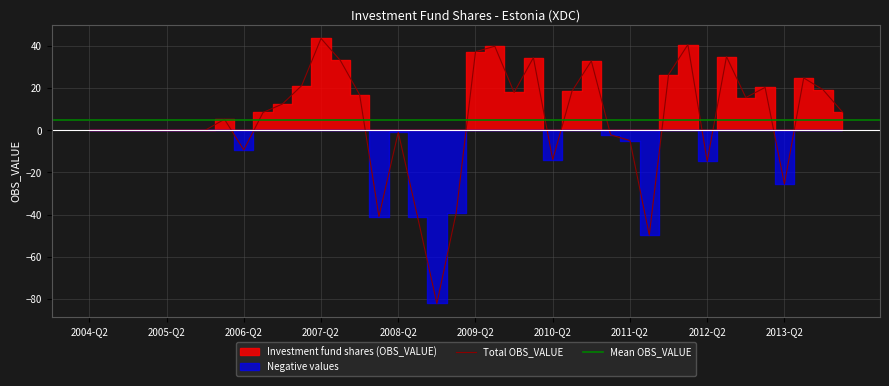

Which category has the highest value in the Total OBS_VALUE series?

2007-Q2